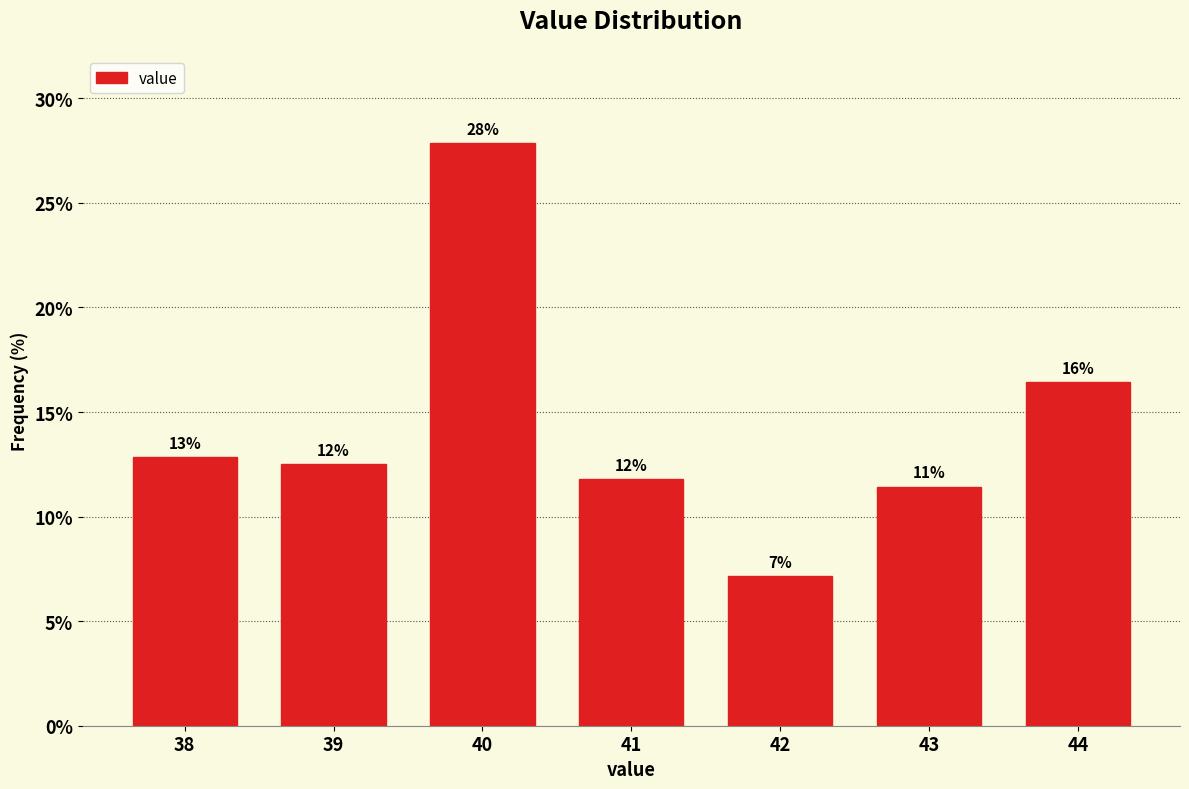

Does the chart contain any negative values?

No